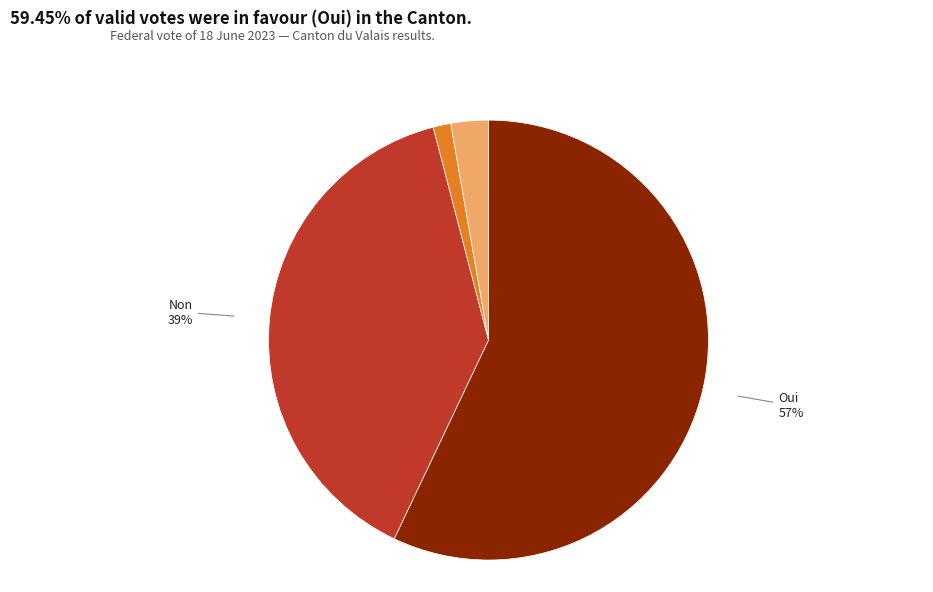

How many segments does this pie chart have?

4